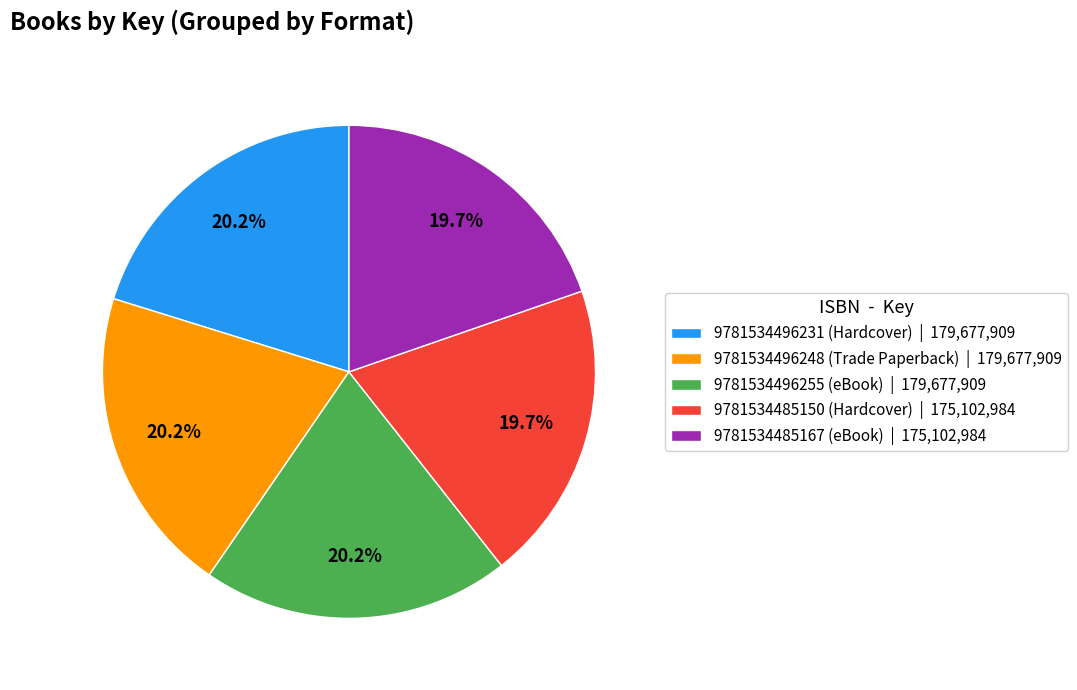

Is the sum of 9781534496255 (eBook) and 9781534496231 (Hardcover) greater than half?

No